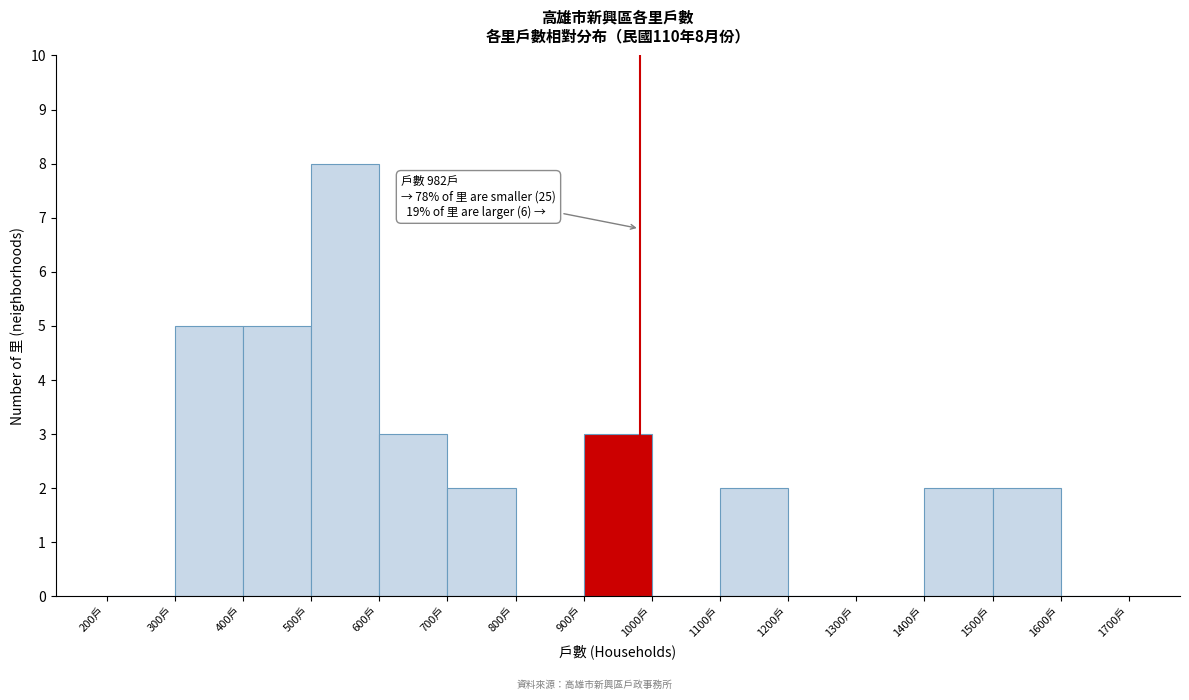

Over which range of the x-axis is the bar tallest?

500 to 600